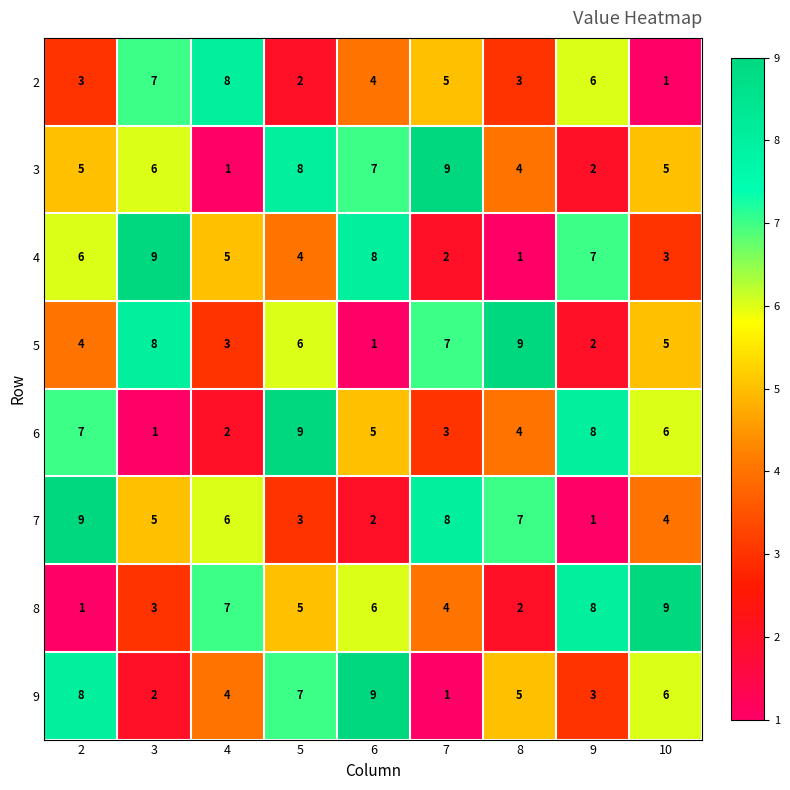

How many data points in 5 are less than 5?

4